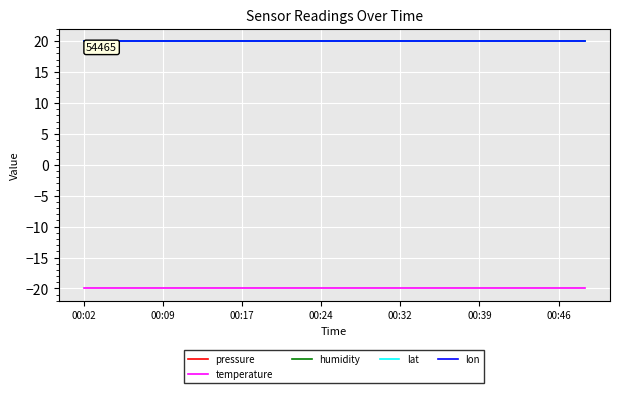

Does the chart display data point markers on the line(s)?

No